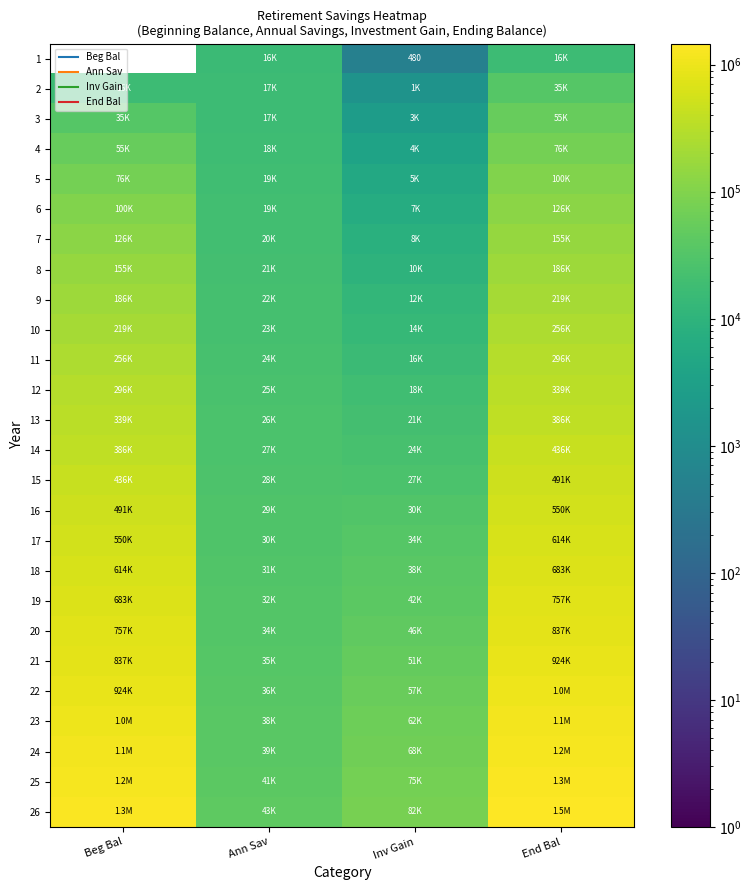

At which category is the sum across all series the highest?

End Bal